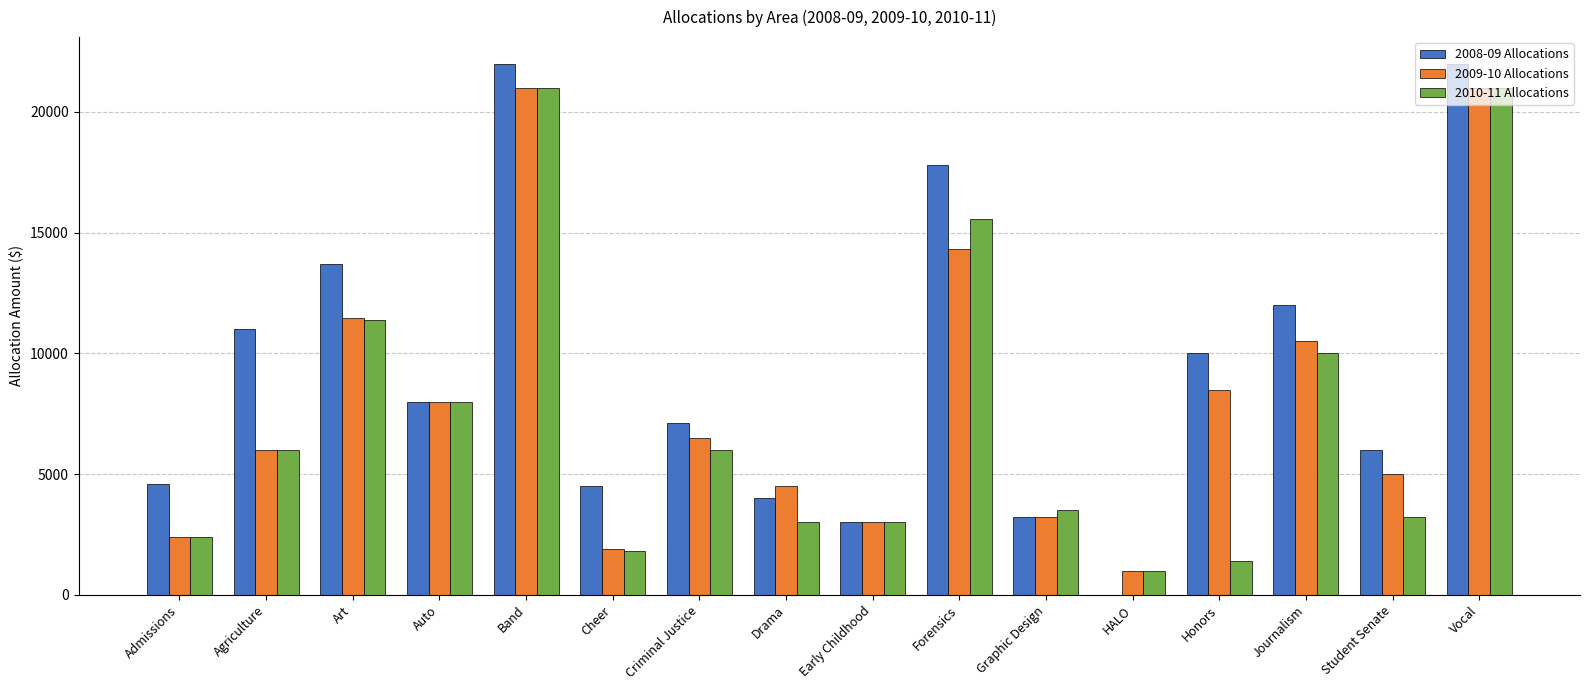

Is it true that 2009-10 Allocations equals 4510 at Auto?

False